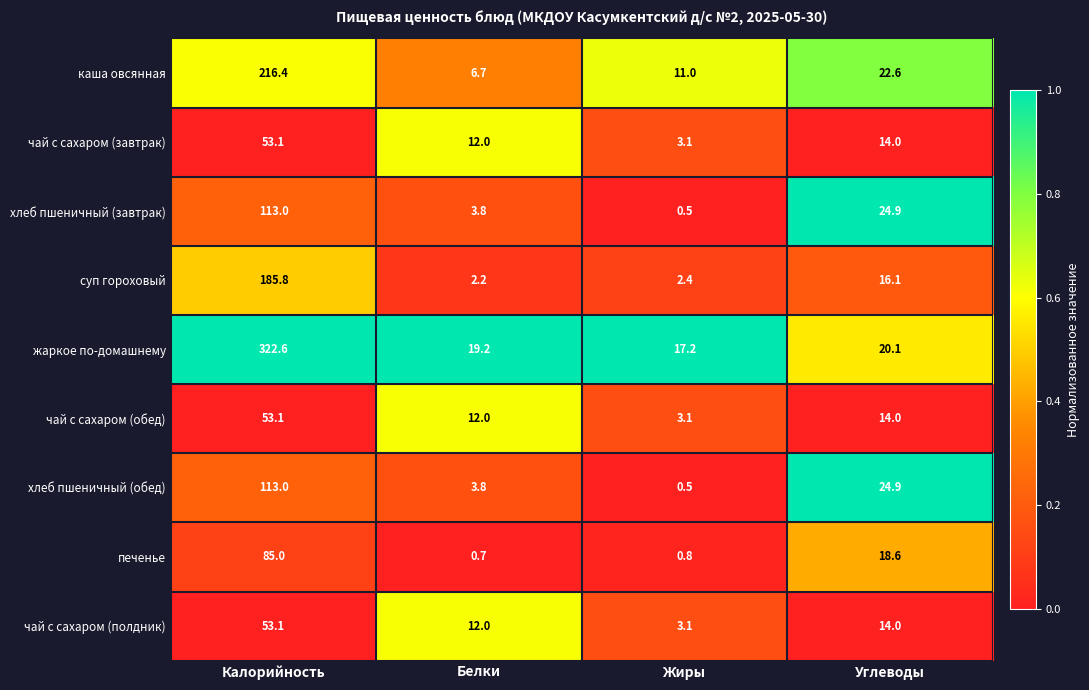

The печенье series shows 85.0 at Калорийность. True or false?

True